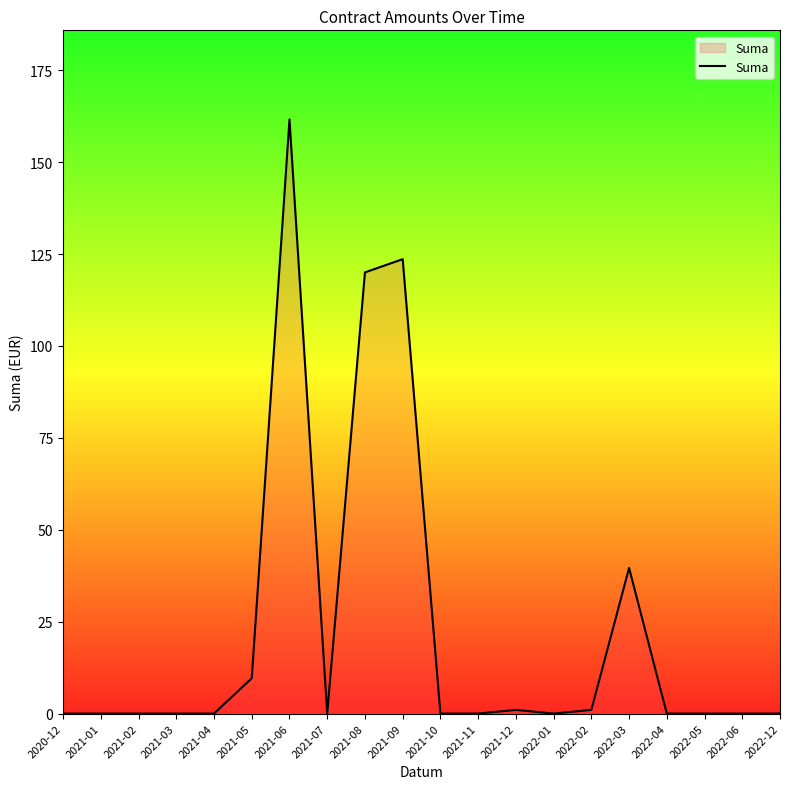

Between 2021-08 and 2022-06, which is larger?

2021-08